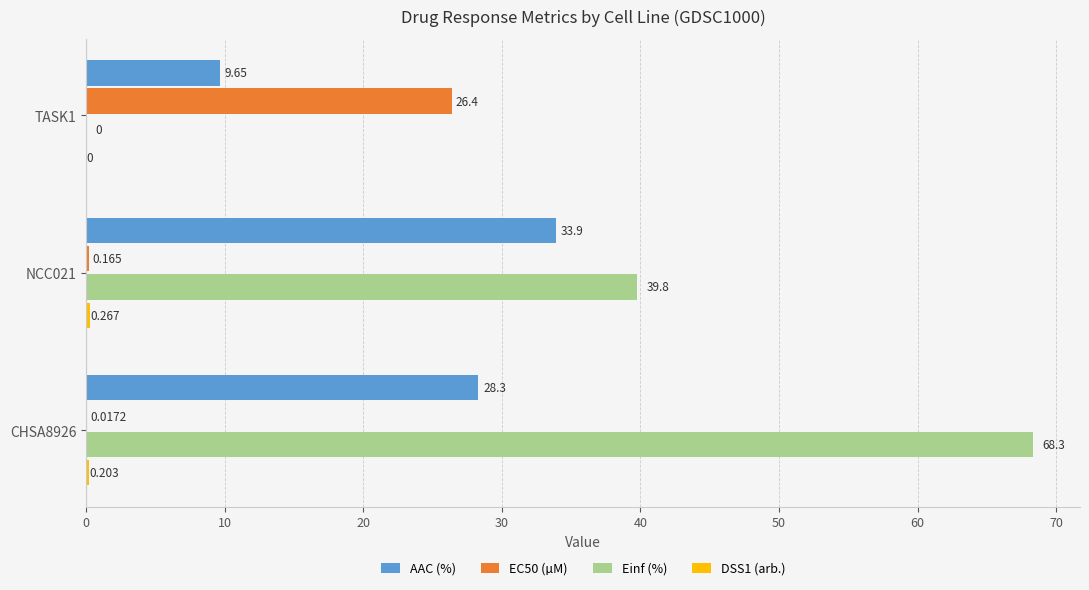

Which series has the largest total across all categories?

Einf (%)